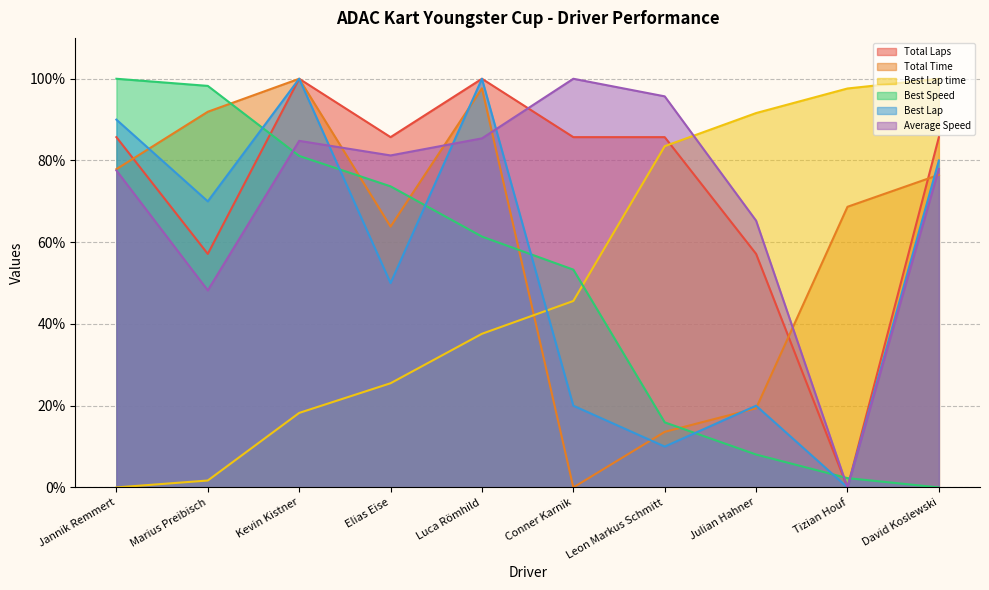

How many data points in Best Lap time are above 45?

5